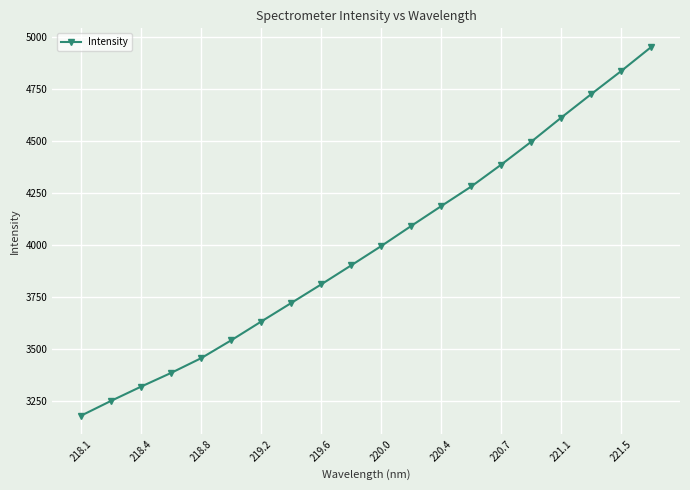

How many values exceed 3993?

10